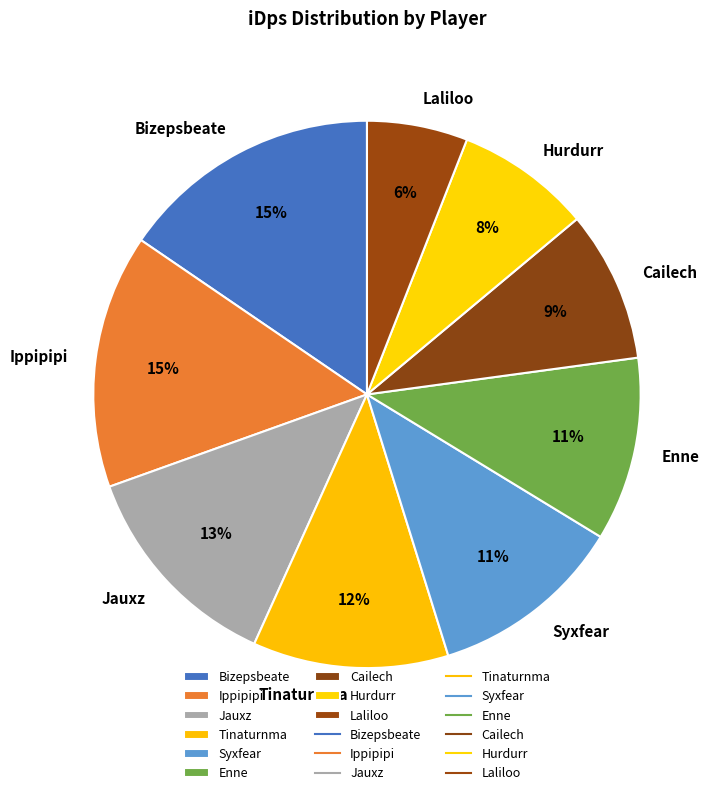

To the nearest percent, what portion does Enne represent?

11%